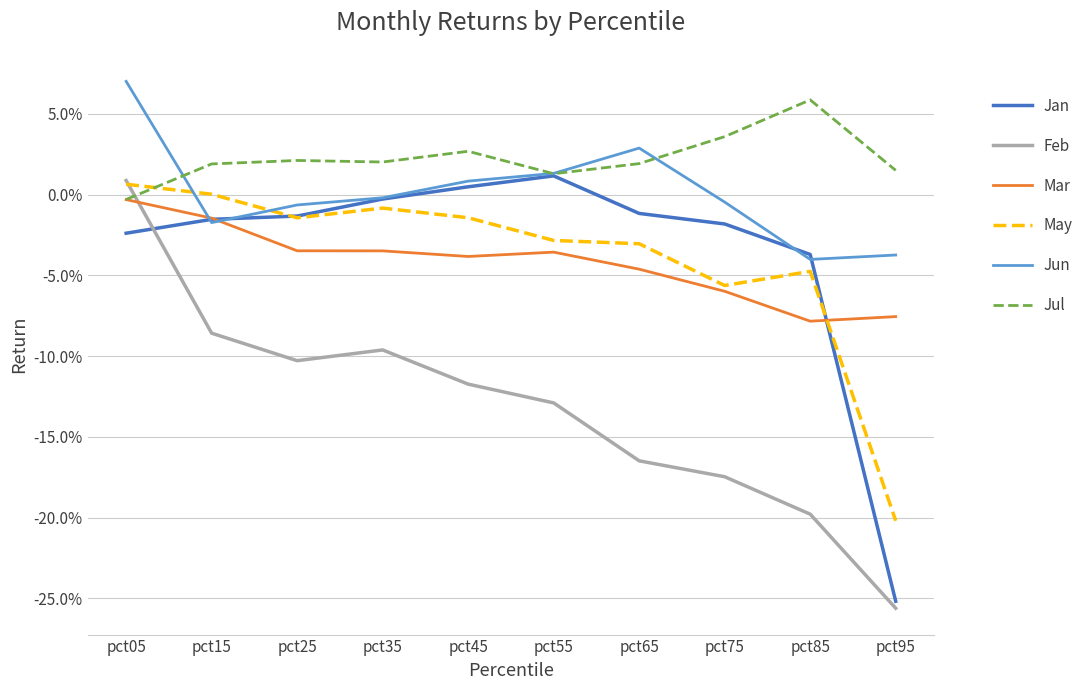

Reading left to right, transcribe all the data shown in this chart.

Jan: -0.0	-0.0	-0.0	-0.0	0.0	0.0	-0.0	-0.0	-0.0	-0.3
Feb: 0.0	-0.1	-0.1	-0.1	-0.1	-0.1	-0.2	-0.2	-0.2	-0.3
Mar: -0.0	-0.0	-0.0	-0.0	-0.0	-0.0	-0.0	-0.1	-0.1	-0.1
May: 0.0	0.0	-0.0	-0.0	-0.0	-0.0	-0.0	-0.1	-0.0	-0.2
Jun: 0.1	-0.0	-0.0	-0.0	0.0	0.0	0.0	-0.0	-0.0	-0.0
Jul: -0.0	0.0	0.0	0.0	0.0	0.0	0.0	0.0	0.1	0.0